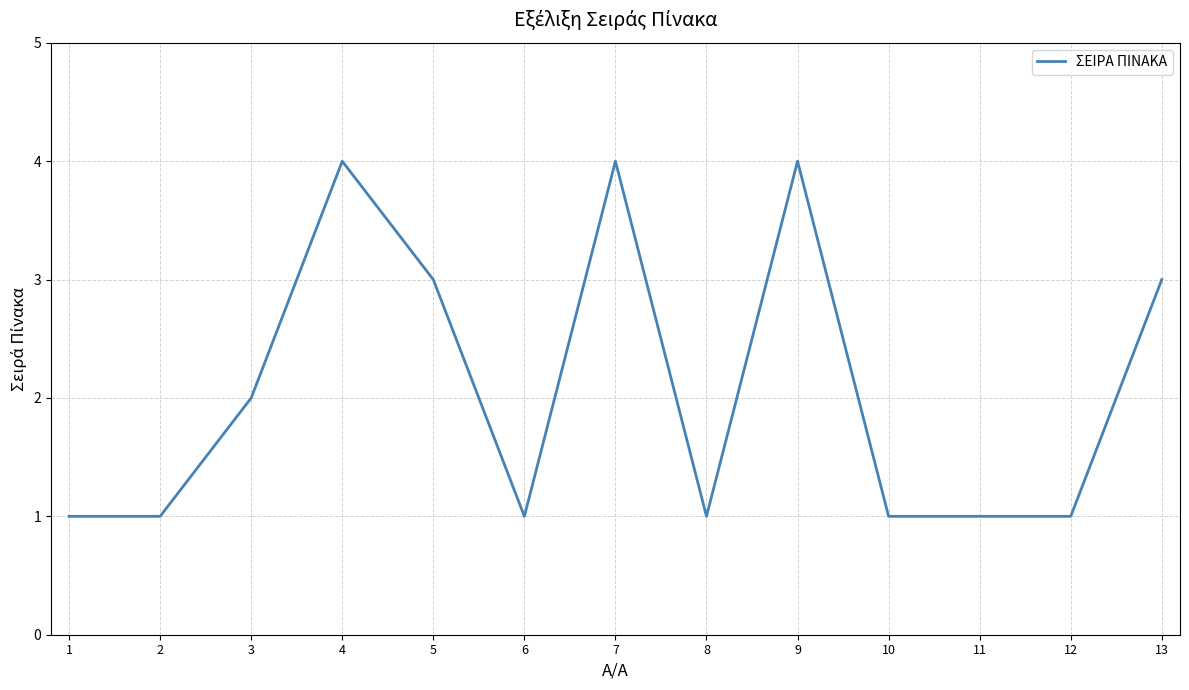

What is the change in value from 6 to 7?

+3